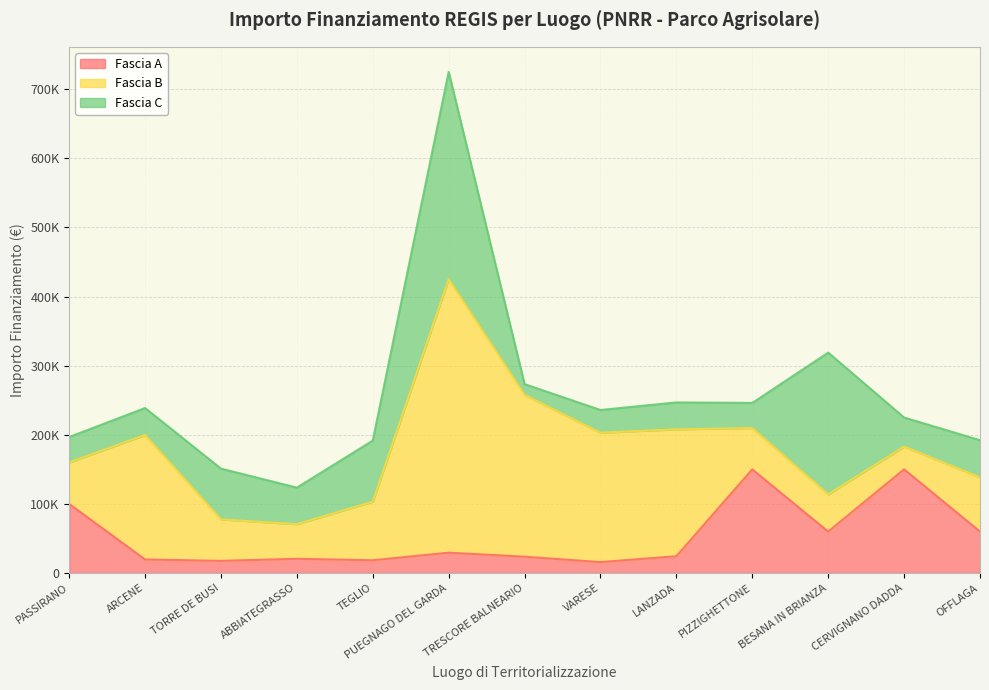

What are all the series names shown in the legend?

Fascia A, Fascia B, Fascia C